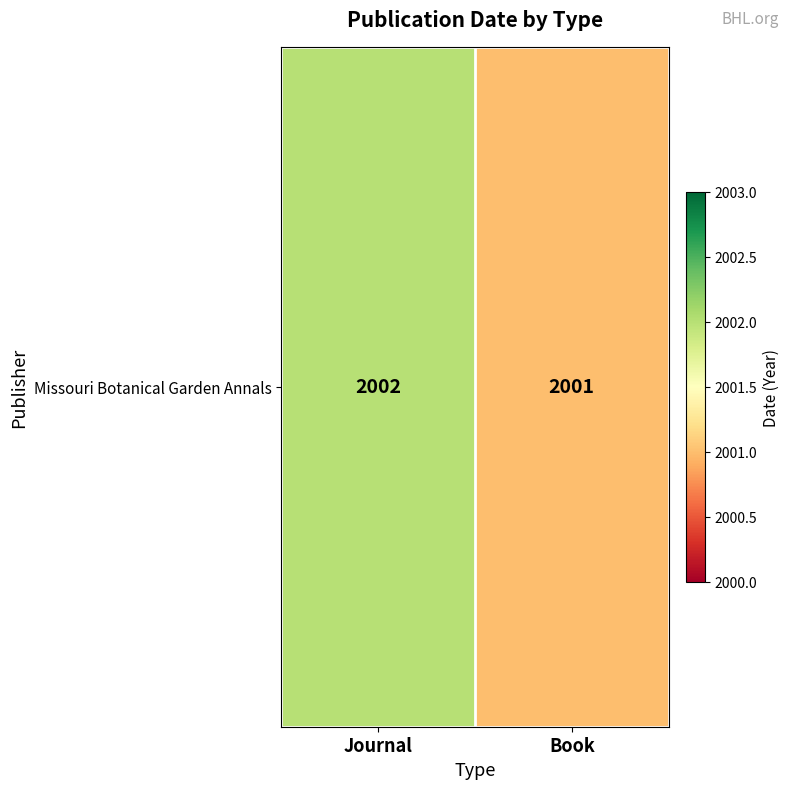

What is the difference between the maximum and minimum values?

1